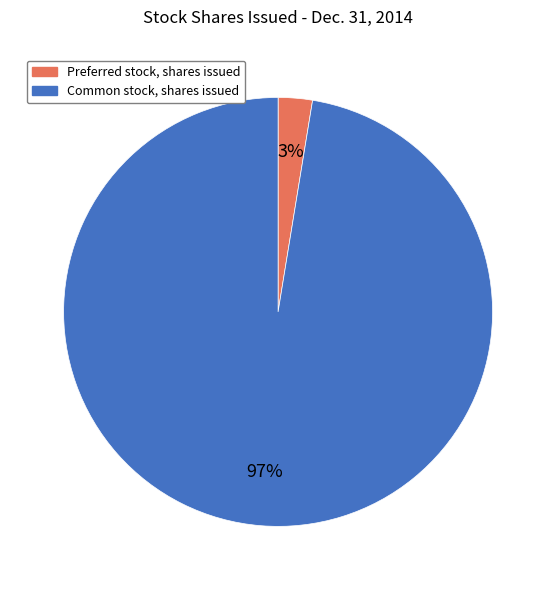

To the nearest percent, what portion does Preferred stock, shares issued represent?

3%